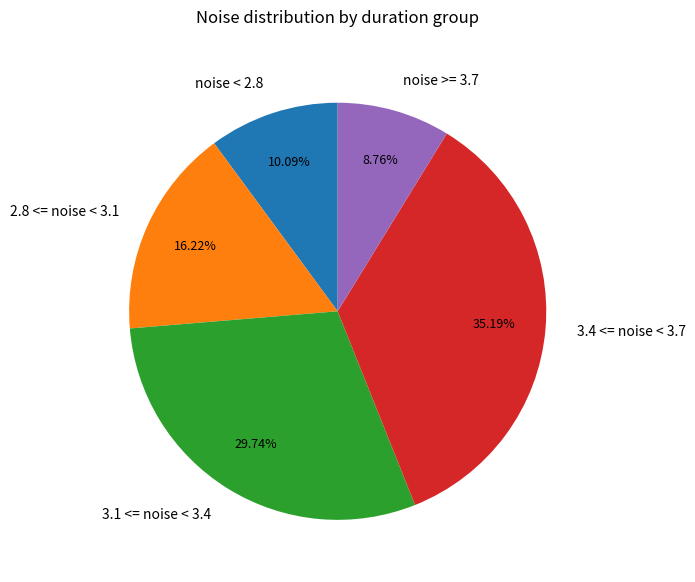

Does any single category account for the majority?

No